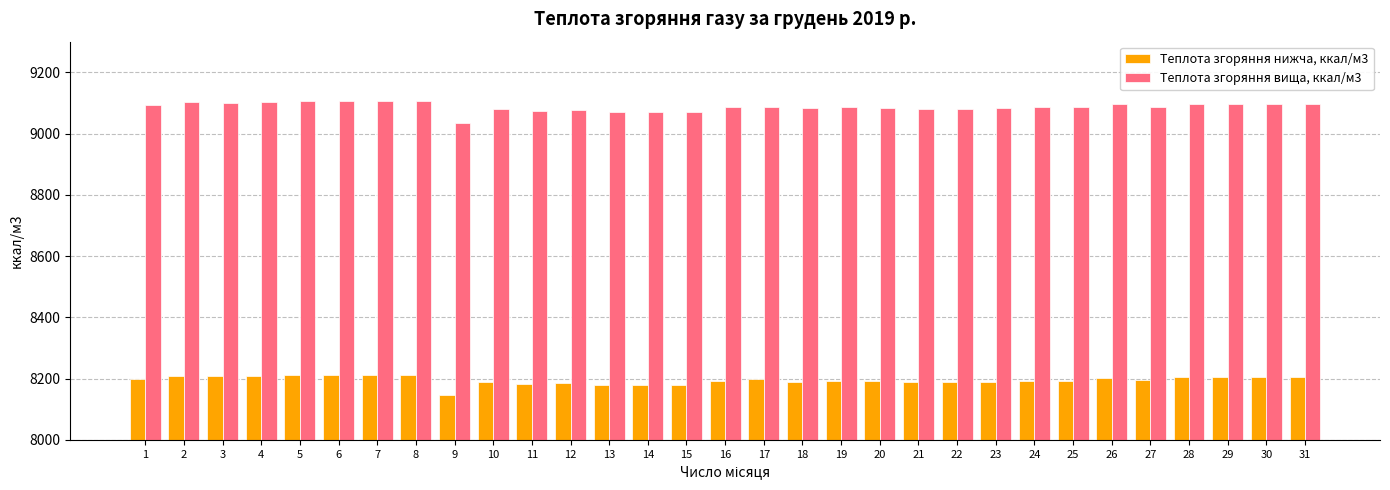

Which series has the widest spread of values?

Теплота згоряння вища, ккал/м3